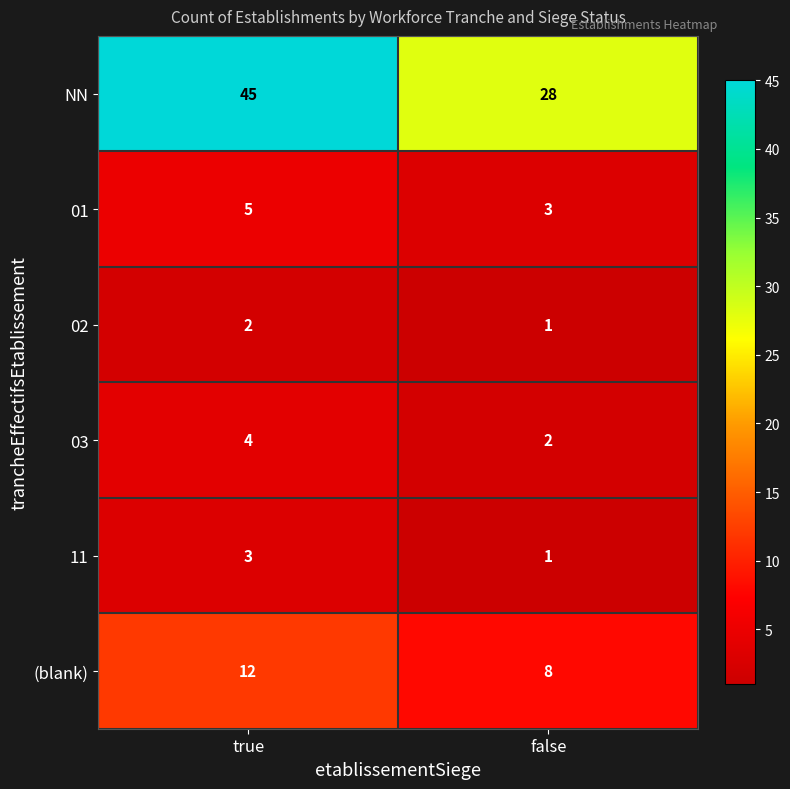

List the labels in order of 01 value, largest first.

true, false